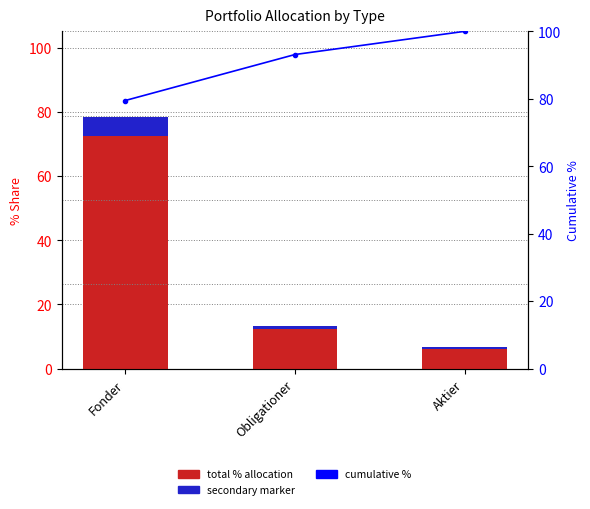

What is the label of the 3rd bar from the right?

Fonder